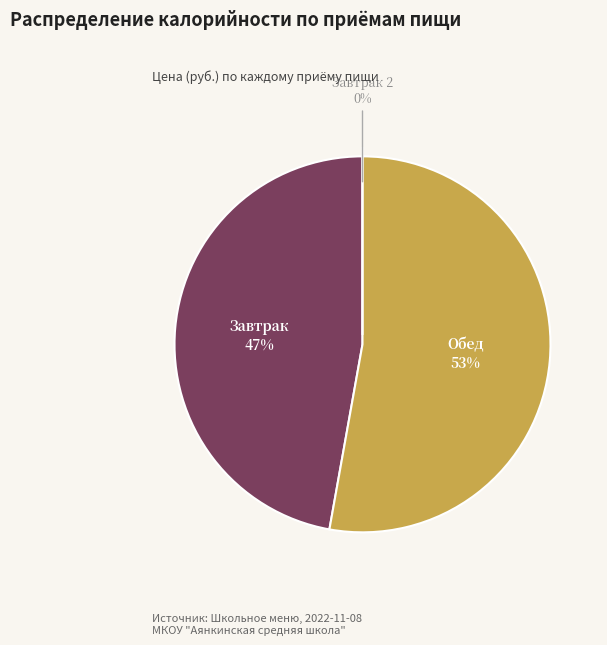

To the nearest percent, what percentage of the pie is Обед?

53%